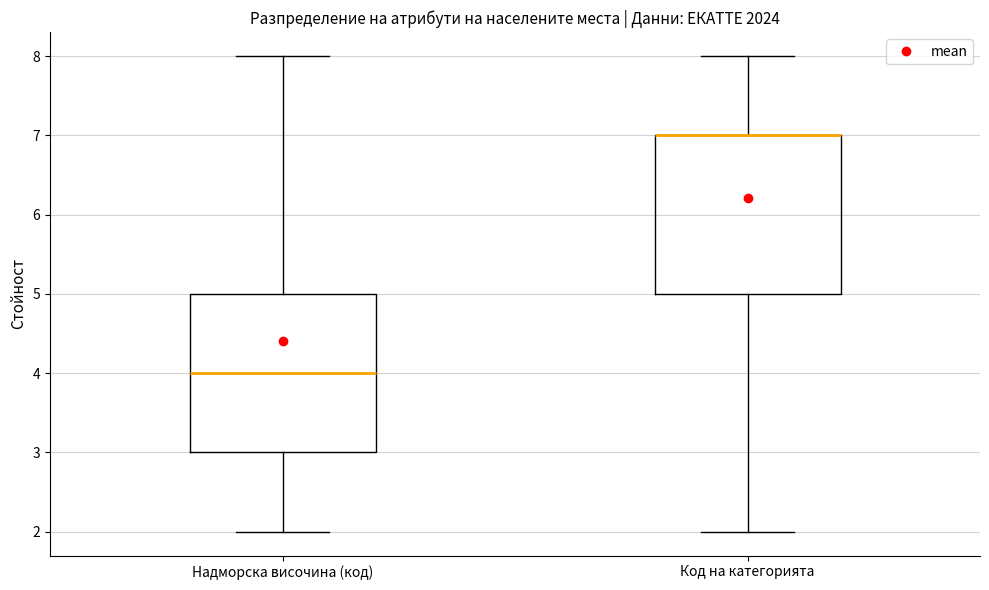

Reading left to right, transcribe this box plot: for each box, give where its median line is, the range the box spans, and where its two whiskers end, as read against the y-axis. The values are not printed on the chart, so give them approximately, as read against the axis.

Надморска височина (код): median 4, box 3 to 5, whiskers 2 to 8
Код на категорията: median 7 (drawn on the box's upper edge), box 5 to 7, whiskers 2 to 8